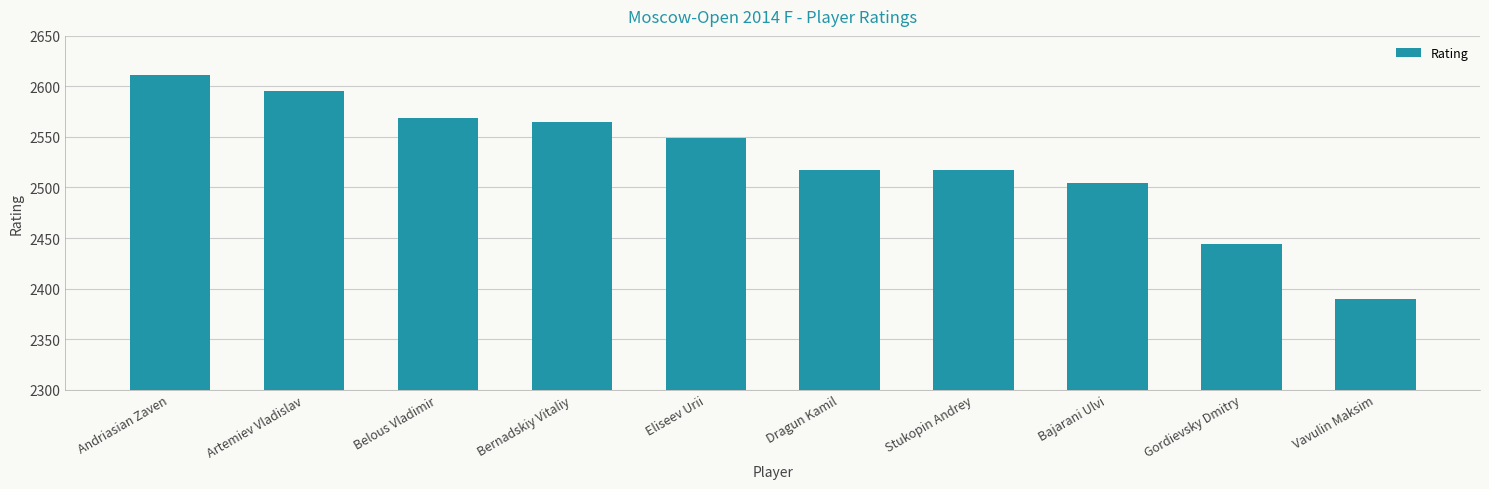

Between Belous Vladimir and Bernadskiy Vitaliy, which is larger?

Belous Vladimir